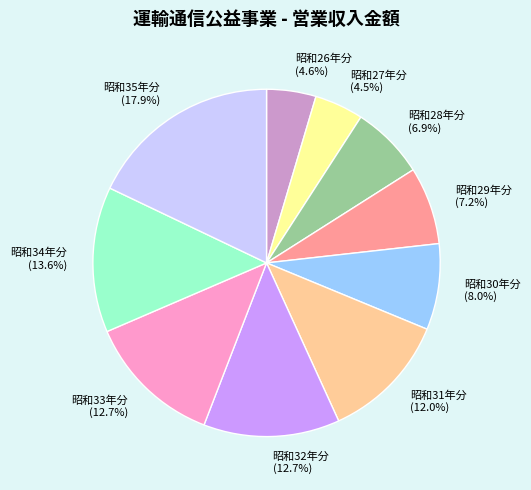

Between 昭和34年分 (13.6%) and 昭和35年分 (17.9%), which is larger?

昭和35年分 (17.9%)